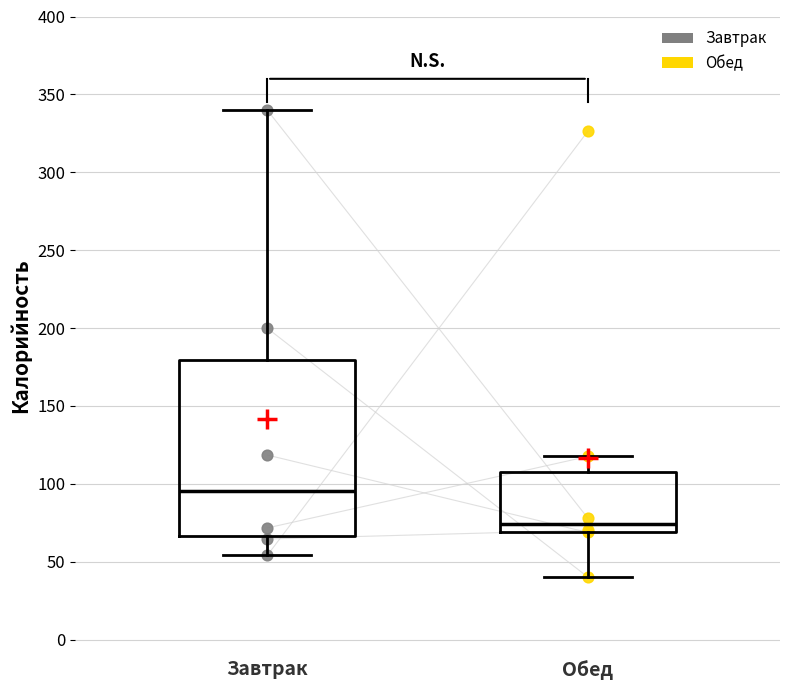

Reading left to right, transcribe this box plot: for each box, give where its median line is, the range the box spans, and where its two whiskers end, as read against the y-axis. The values are not printed on the chart, so give them approximately, as read against the axis.

Завтрак: median 95, box 65 to 180, whiskers 55 to 340
Обед: median 75, box 70 to 110, whiskers 40 to 120